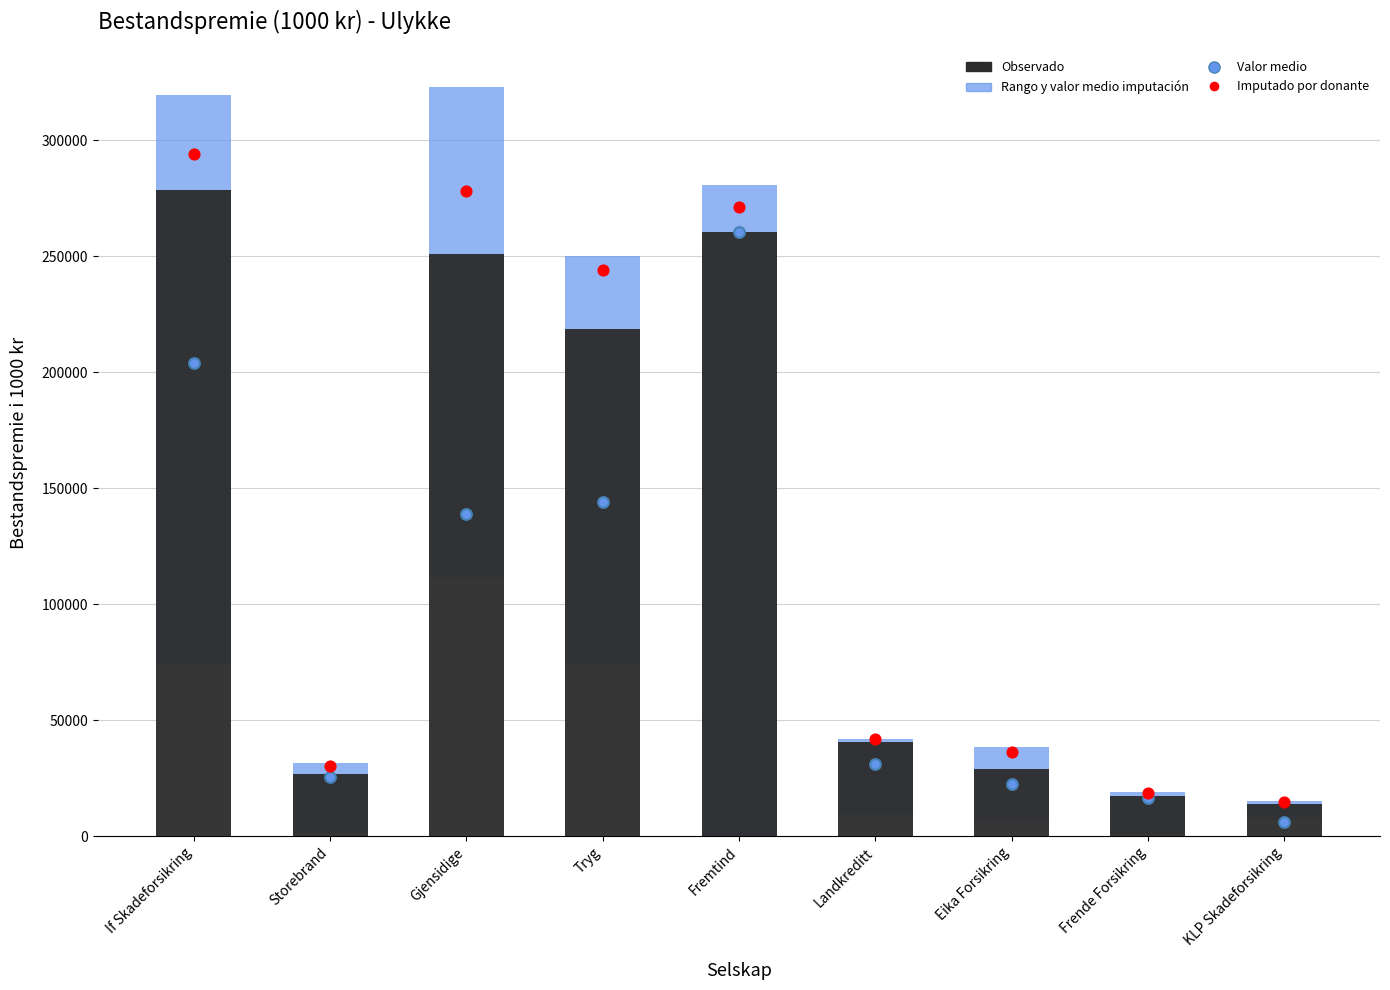

Which series has the largest total across all categories?

Imputado por donante